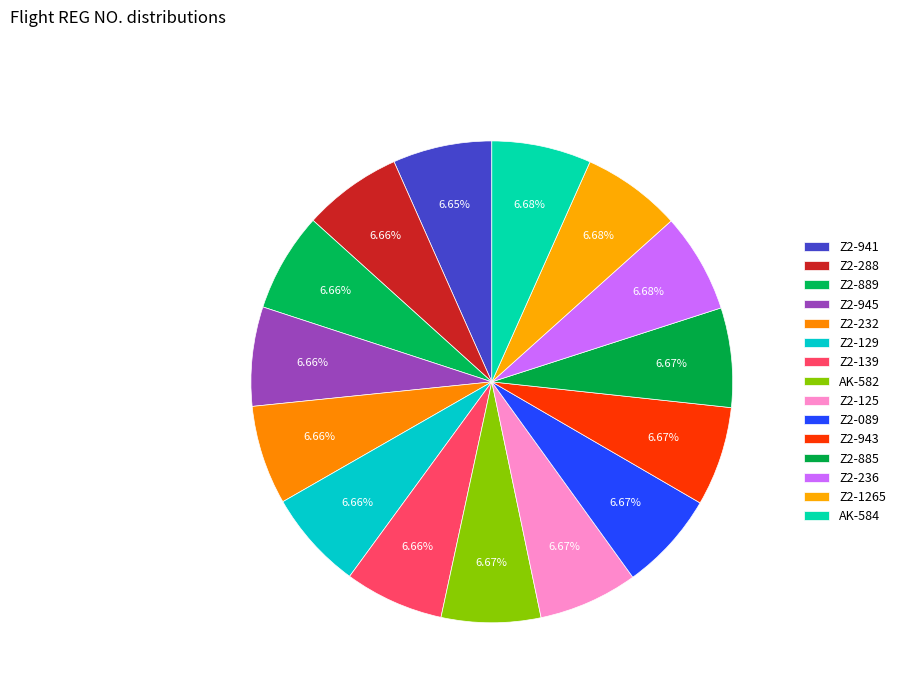

Is there any slice that represents more than half of the pie?

No